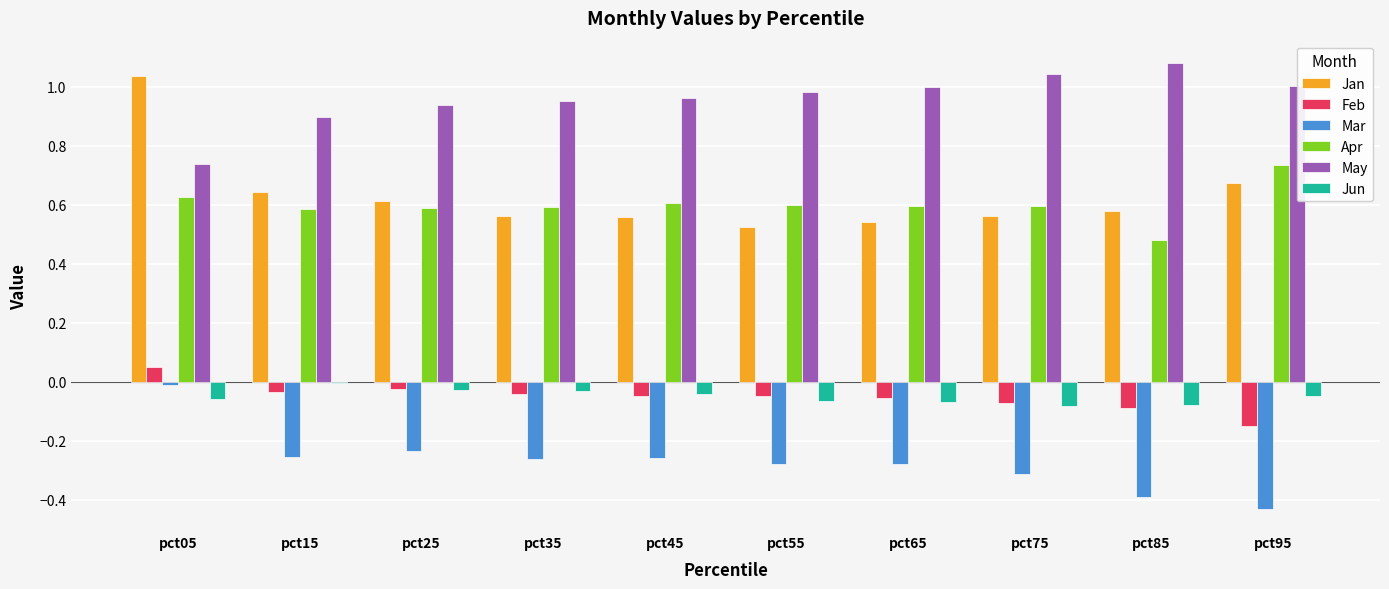

How many bars are there in total?

60